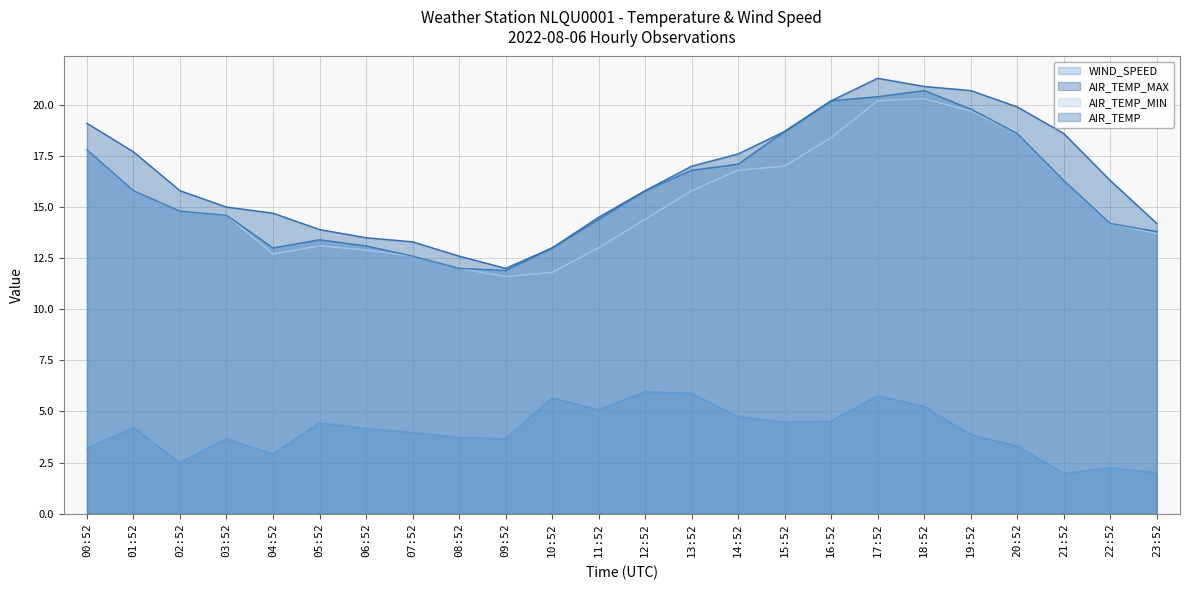

At which label is AIR_TEMP closest to 16?

01:52